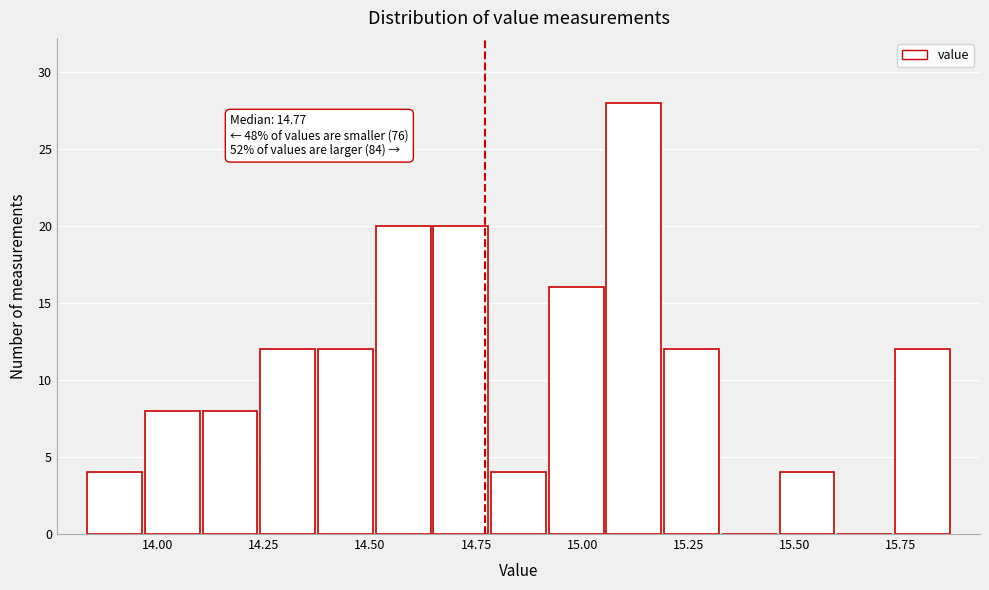

Read against the x-axis, roughly where is the centre of the tallest bar?

15.10